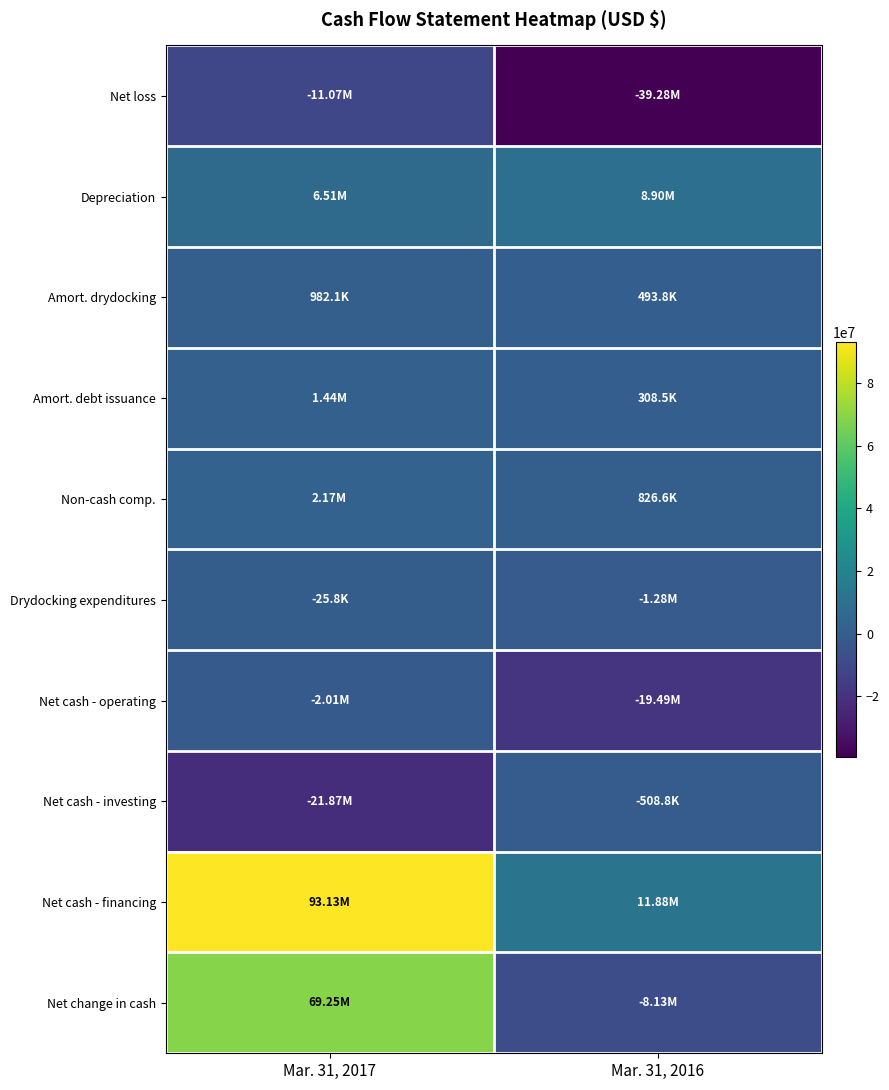

Between Mar. 31, 2016 and Mar. 31, 2017, which is larger?

Mar. 31, 2017